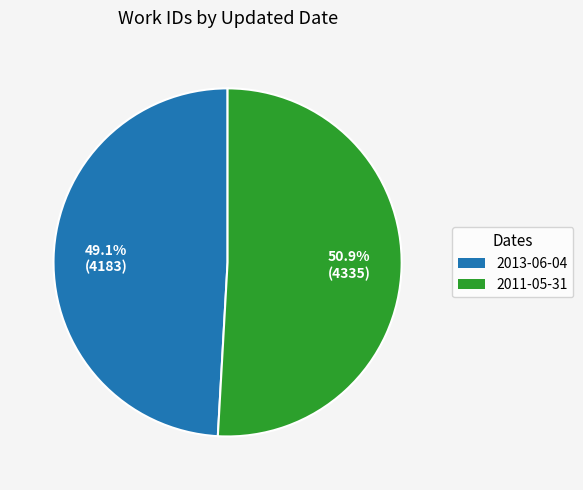

To the nearest percent, what is the average slice percentage?

50%